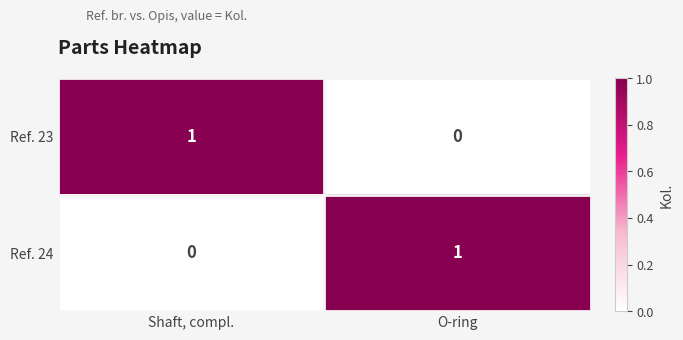

Where is Ref. 23 nearest to the value 0?

O-ring